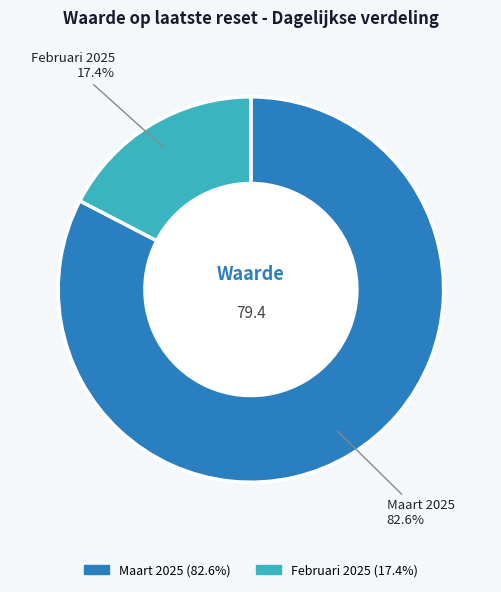

Does any single category account for the majority?

Yes